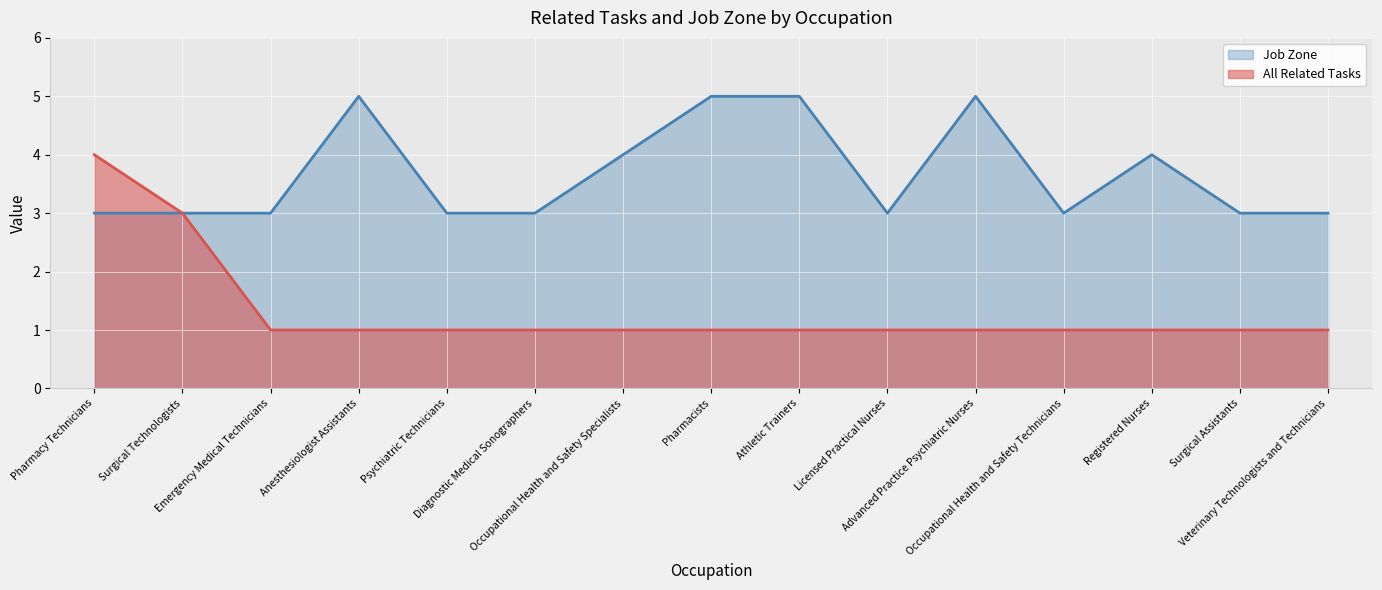

What is the label of the 8th point from the left?

Pharmacists